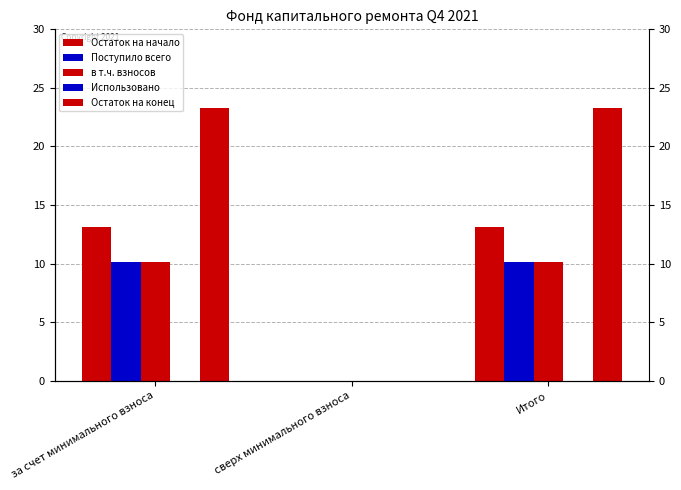

What is the sum of all Остаток на начало values?

26.3